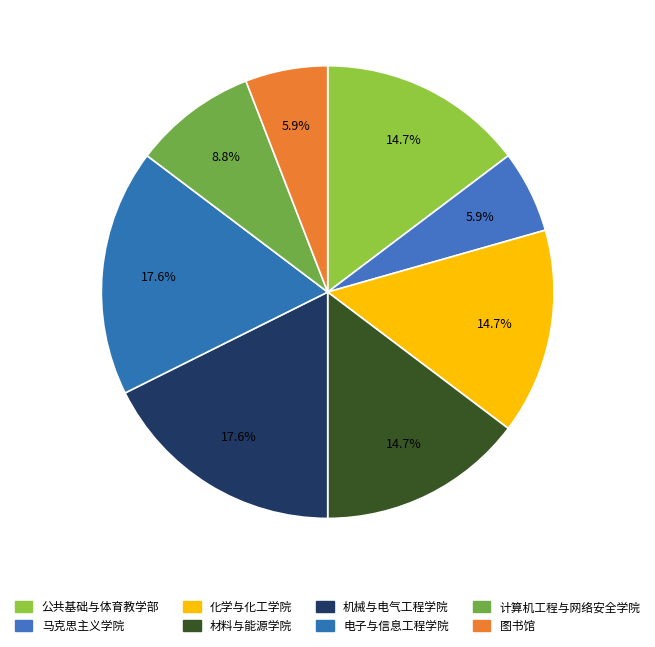

How many segments does this pie chart have?

8